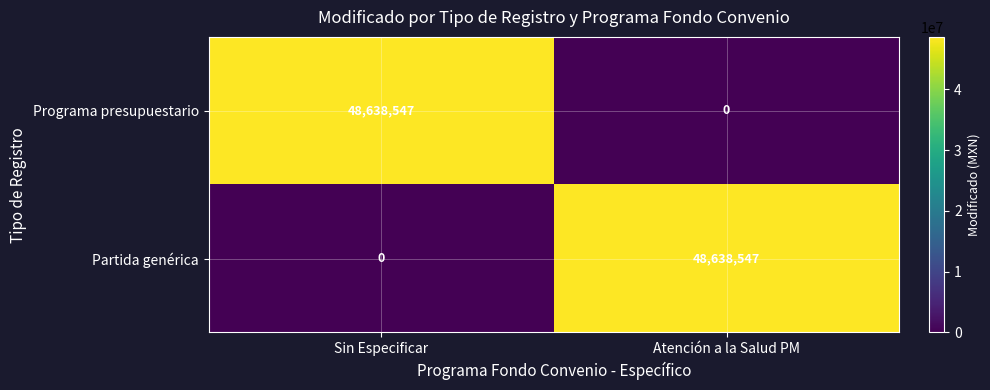

What is the highest value of the Programa presupuestario series?

48638547